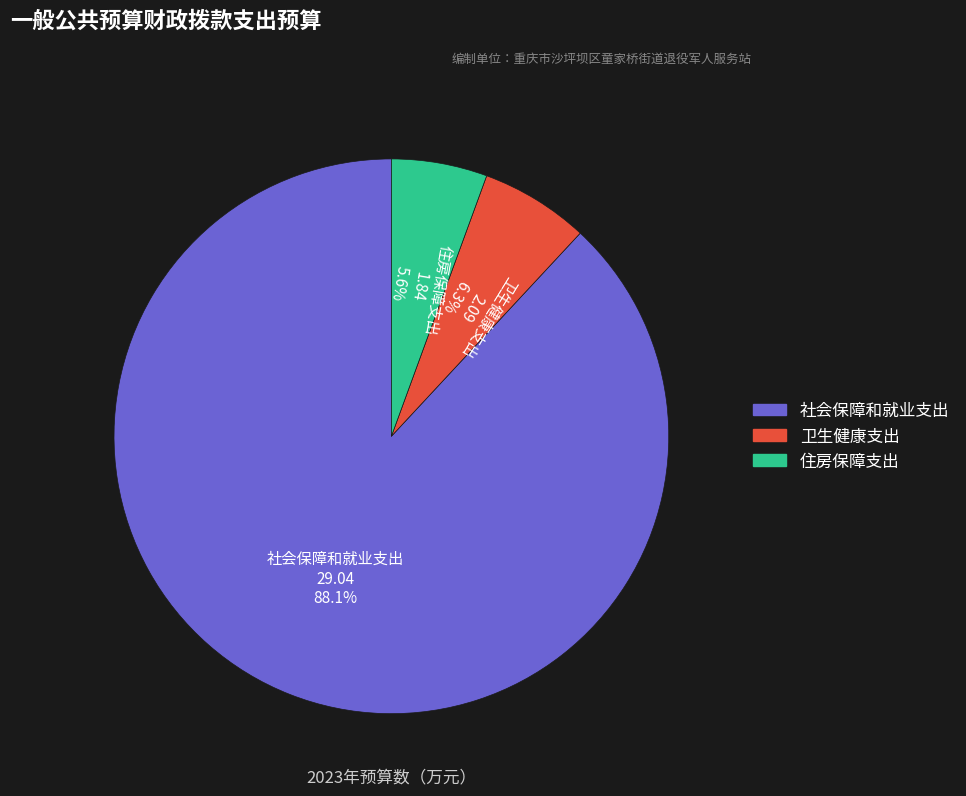

Combined, do 卫生健康支出 and 社会保障和就业支出 account for over 50%?

Yes